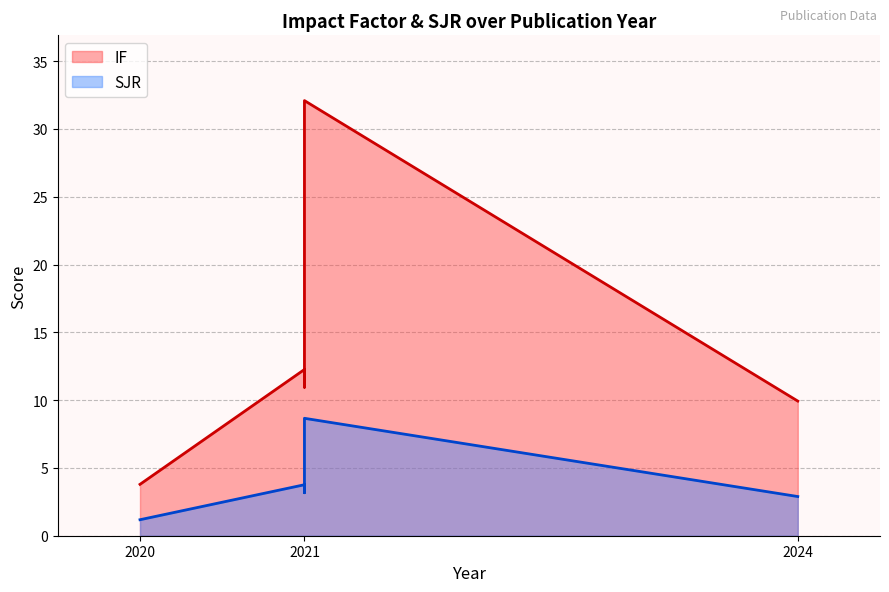

At how many categories does at least one series exceed 6?

4